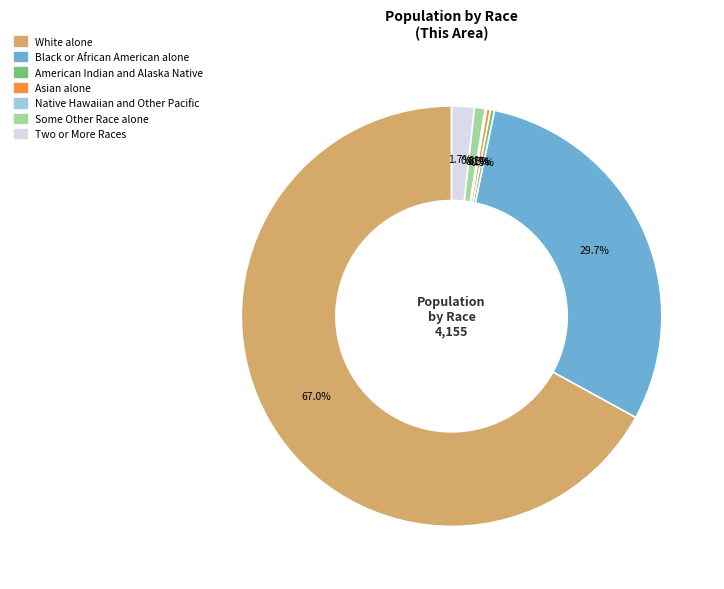

To the nearest percent, what is the average slice percentage?

14%